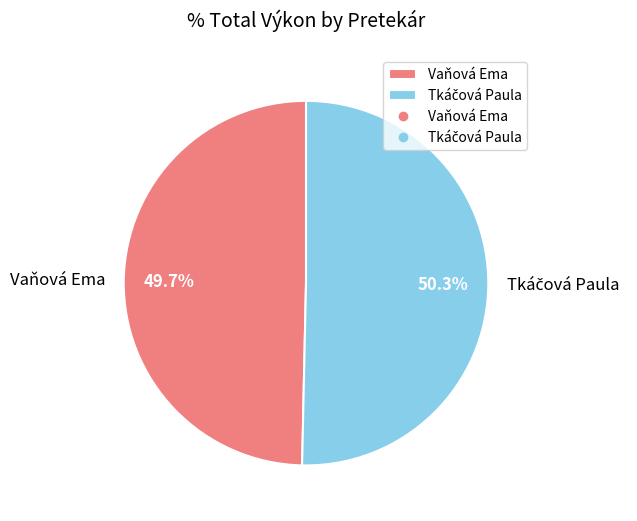

Does Vaňová Ema account for over 50% of the chart?

No